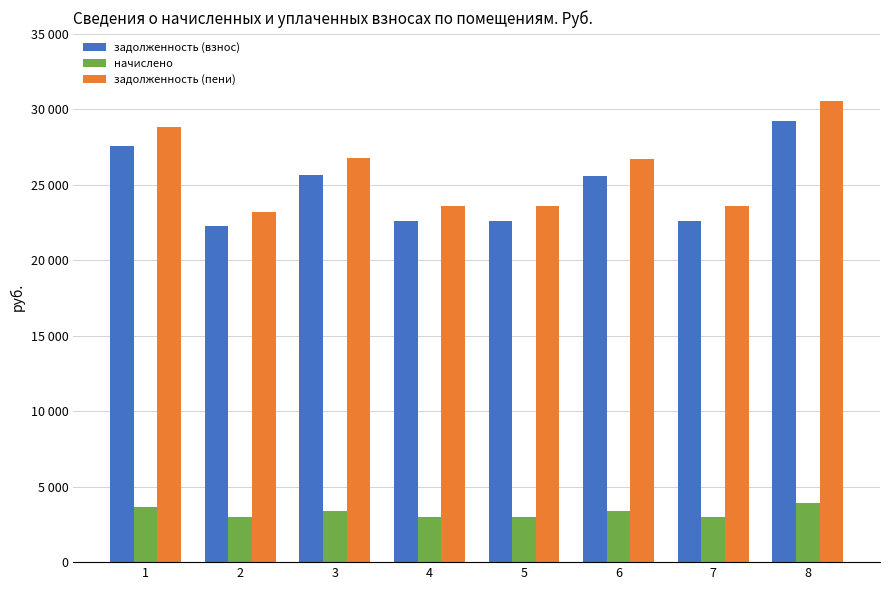

Reading left to right, list all the values displayed in this chart.

задолженность (взнос): 27577.7	22234.7	25634.9	22612.5	22612.5	25580.9	22612.5	29219.2
начислено: 3679.2	2966.4	3420.0	3016.8	3016.8	3412.8	3016.8	3938.4
задолженность (пени): 28804.1	23223.5	26774.9	23618.1	23618.1	26718.5	23618.1	30532.0